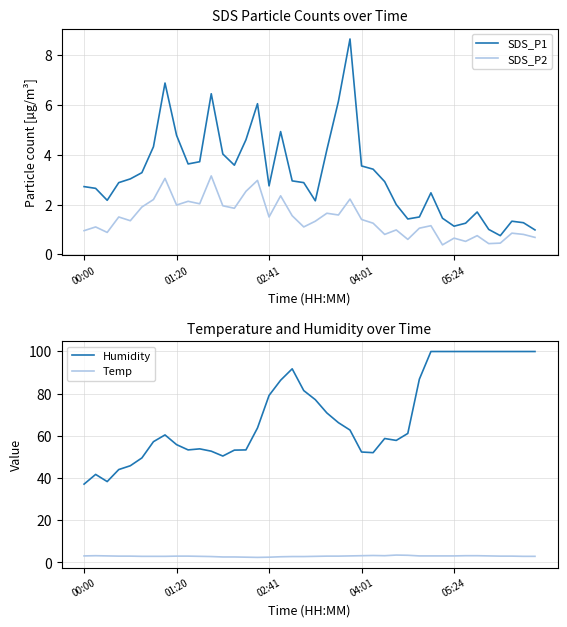

Count the number of categories in the chart.

40